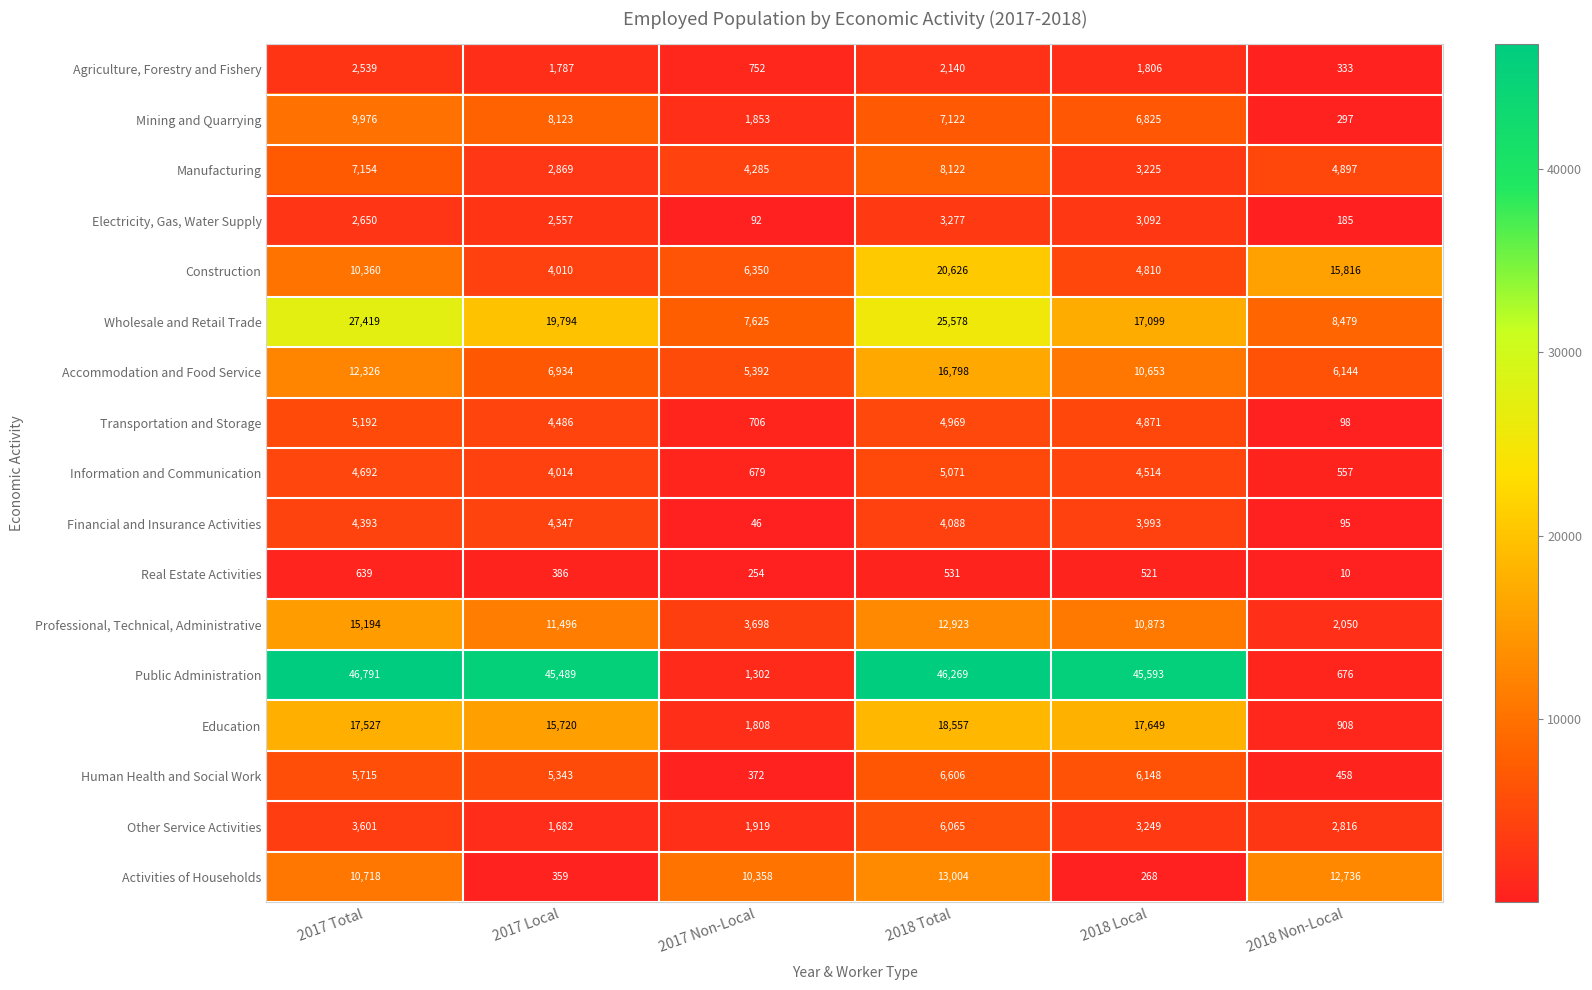

What is the sum of the Other Service Activities values at 2018 Total and 2018 Non-Local?

8881